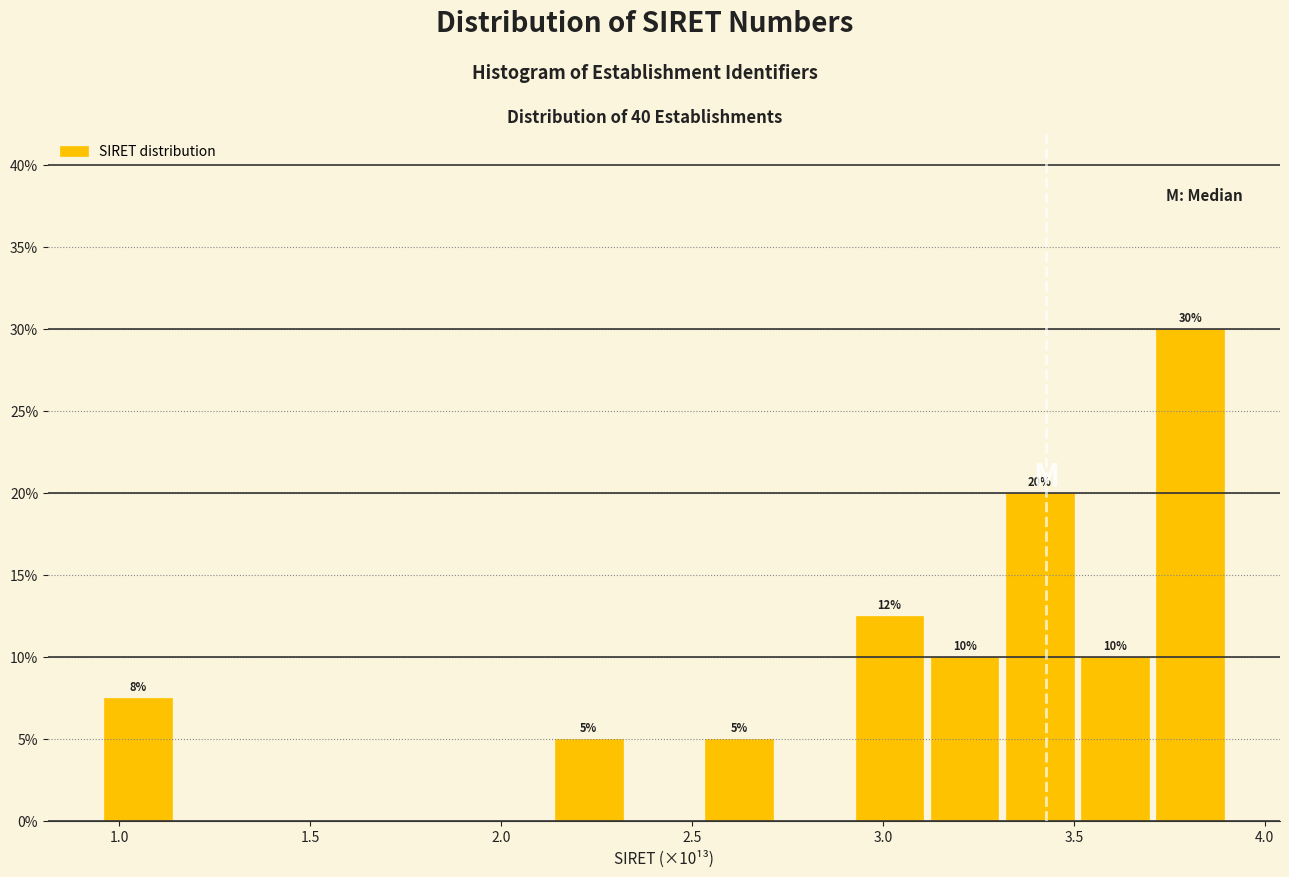

Around what value on the x-axis is the tallest bar? Give the approximate position of its centre, as read against the axis.

3.80